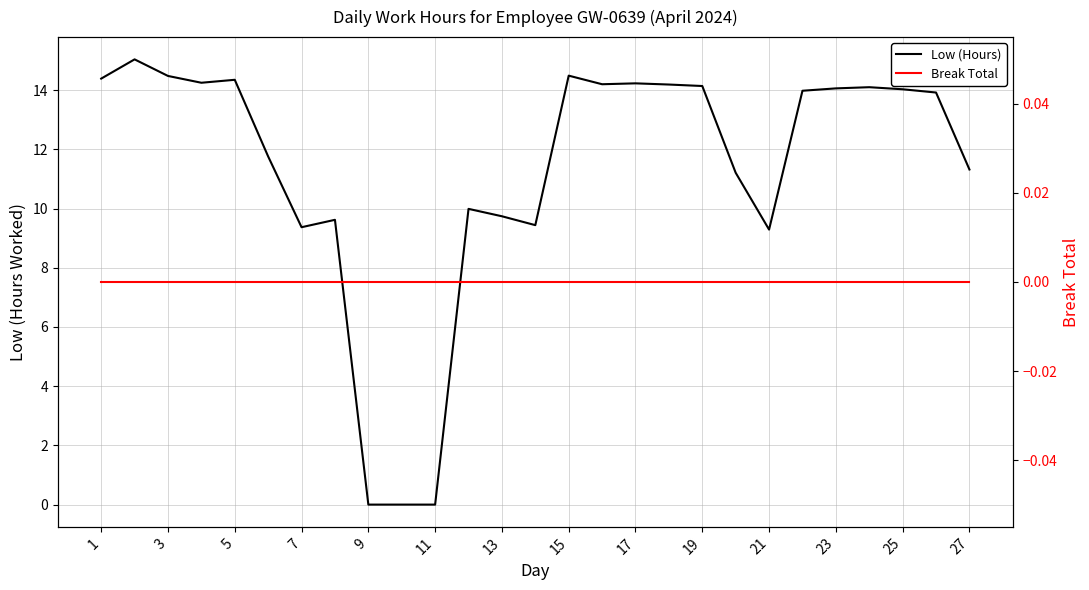

True or false: Low (Hours) and Break Total intersect in this chart.

False